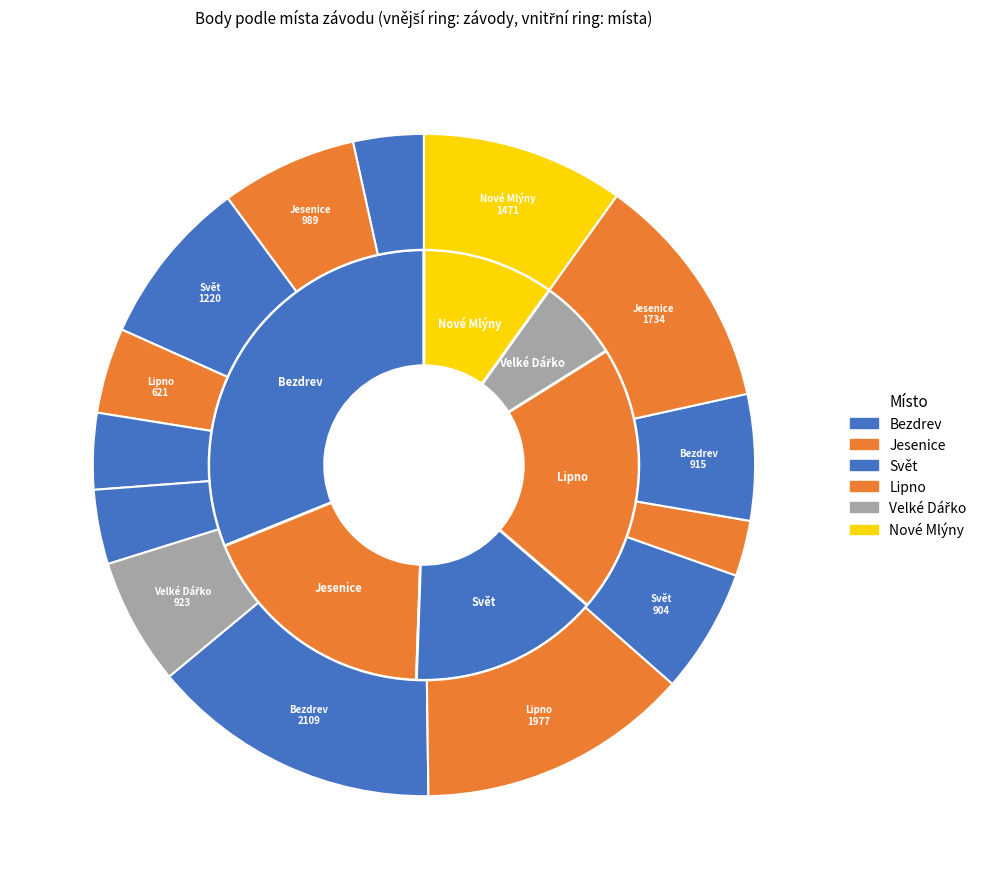

Approximately how many times larger is the value at Bezdrev (Maraton) compared to Bezdrev (Slavoj)?

4.1